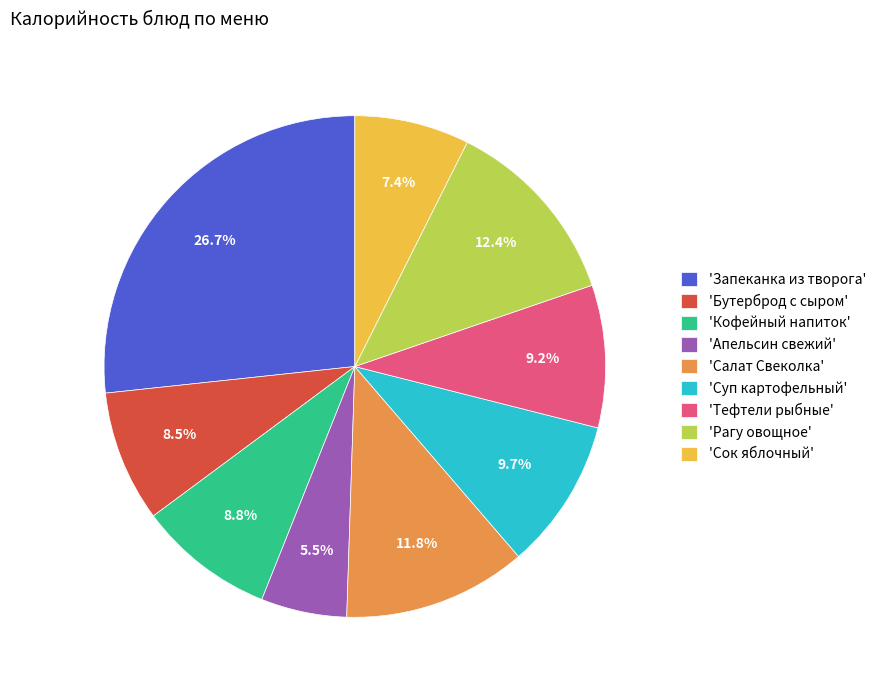

Does 'Запеканка из творога' represent more than half of the total?

No